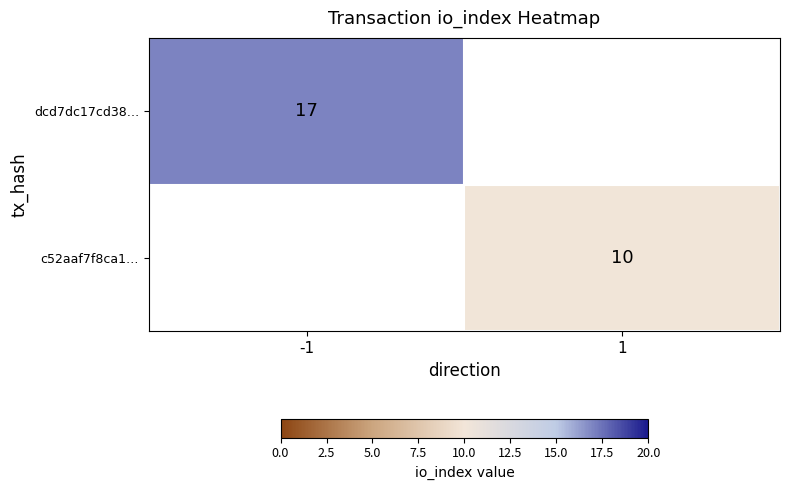

The value of c52aaf7f8ca1… at 1 is 10. True or false?

True